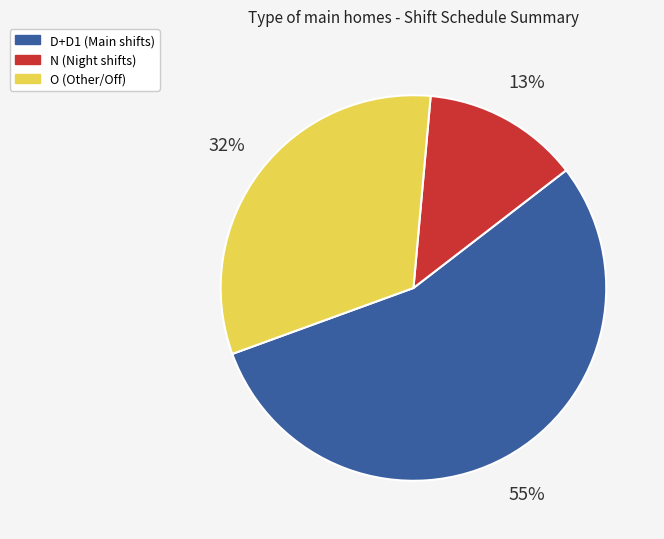

To the nearest percent, what is the difference between the largest and smallest slice percentages?

42%